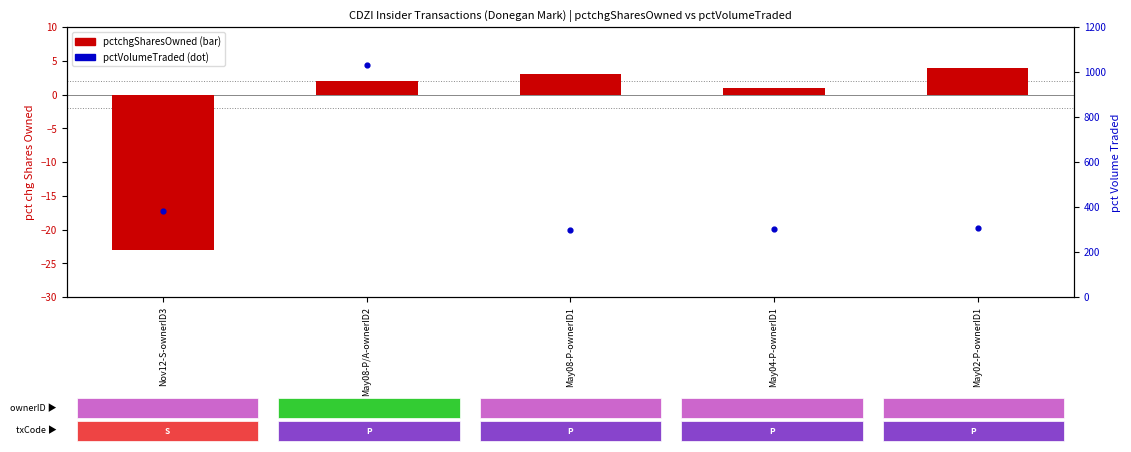

List the labels in order of value, largest first.

May08-P/A-ownerID2, Nov12-S-ownerID3, May02-P-ownerID1, May04-P-ownerID1, May08-P-ownerID1